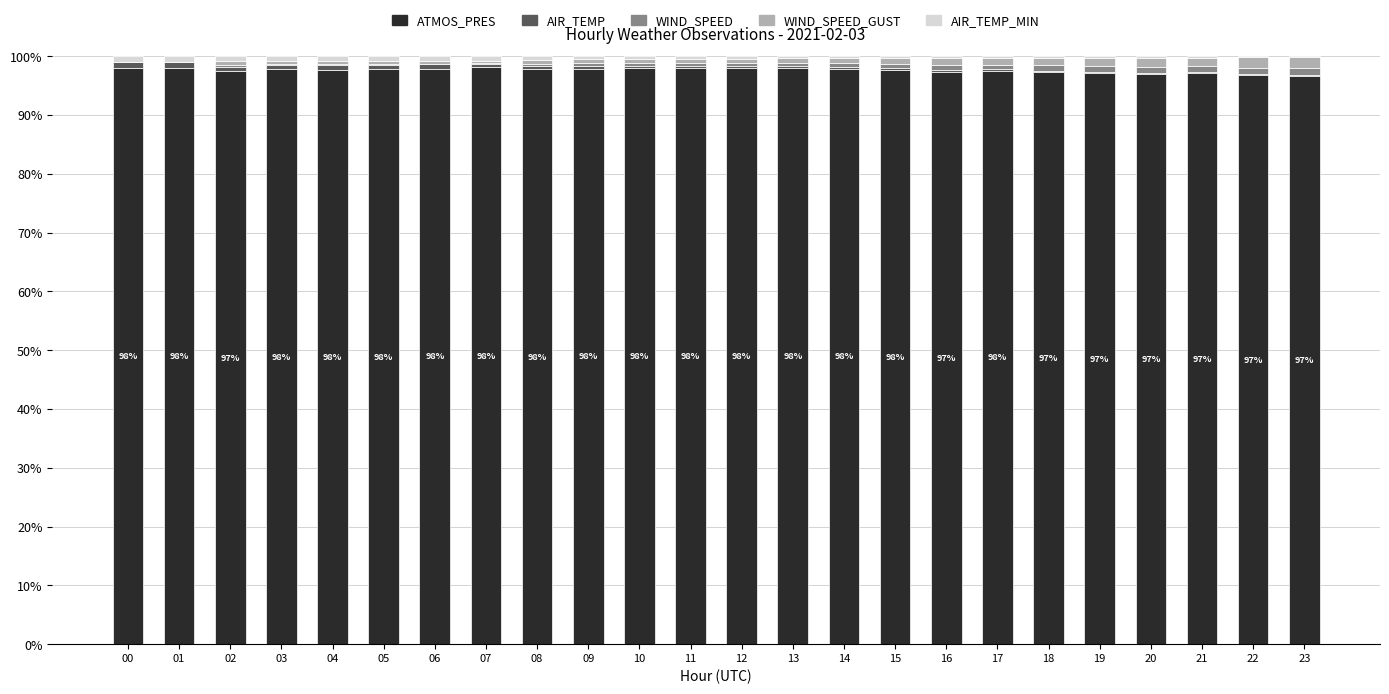

Which series changed the most between 01 and 11?

WIND_SPEED_GUST